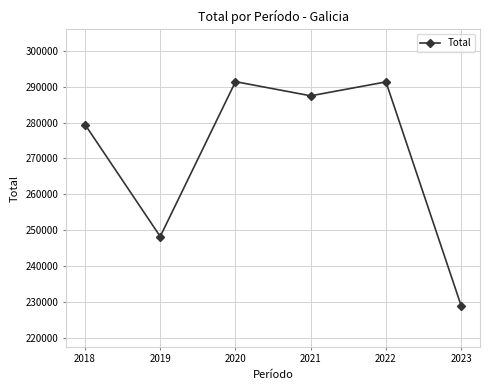

How many values are below 287504?

3